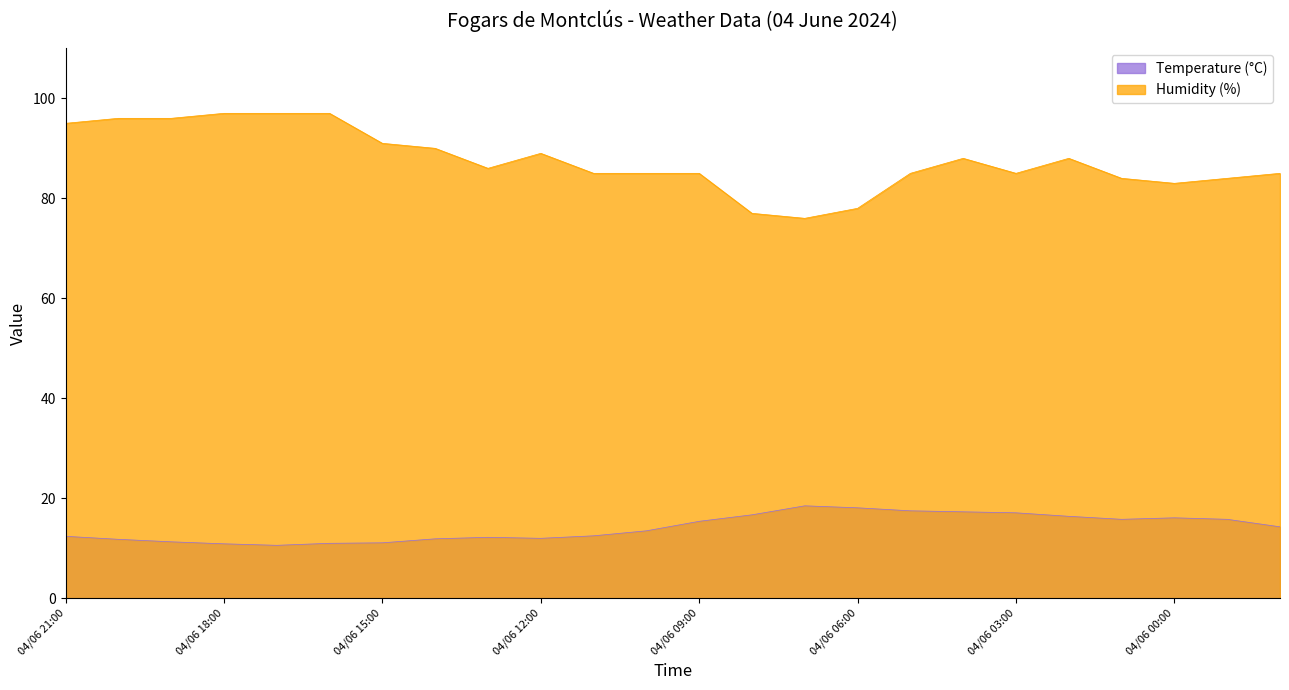

At 04/06 15:00, list the series in order from largest to smallest.

Humidity (%), Temperature (°C)